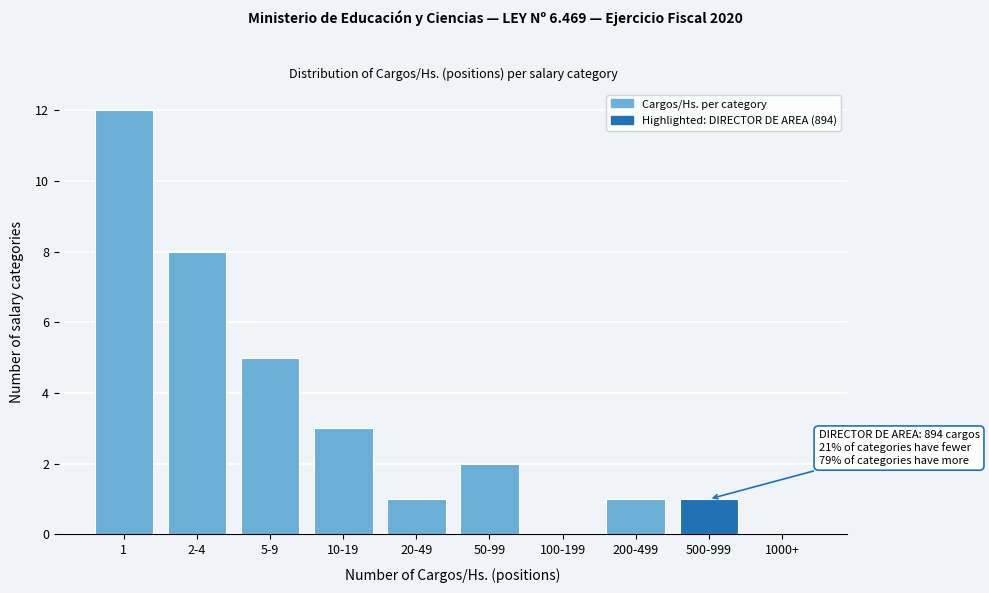

Reading left to right, what are all the values shown in this chart?

1=12	2-4=8	5-9=5	10-19=3	20-49=1	50-99=2	100-199=0	200-499=1	500-999=1	1000+=0